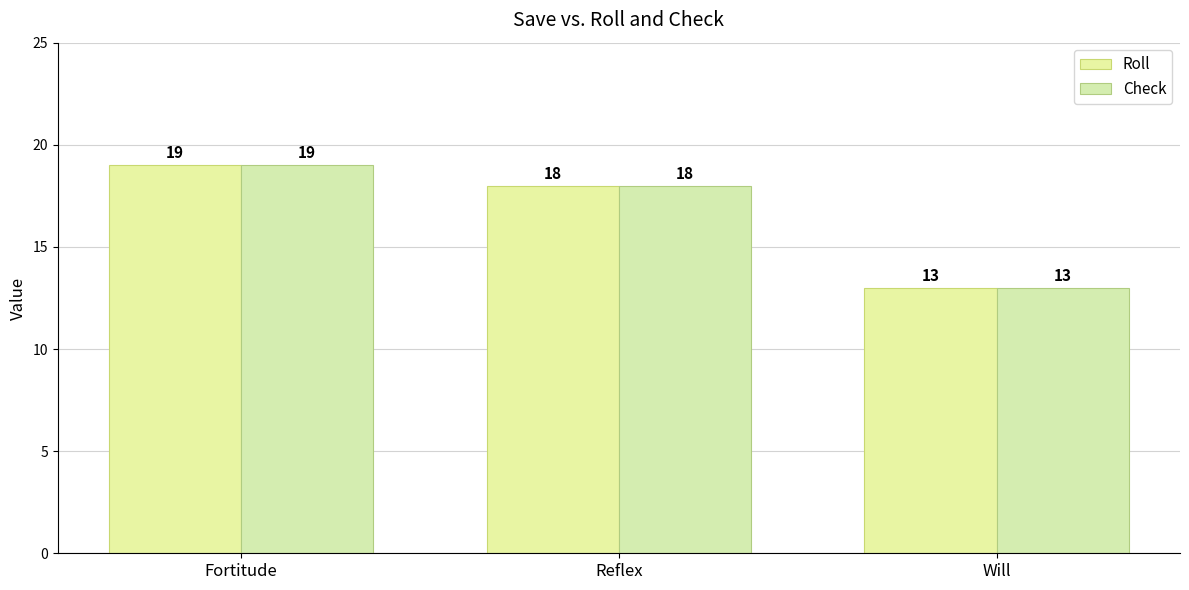

At which category does the chart reach its minimum across all series?

Will